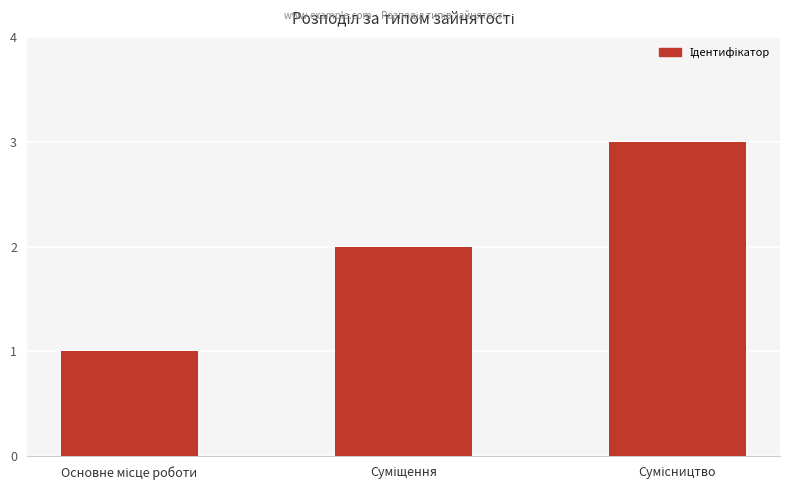

What is the average value?

2